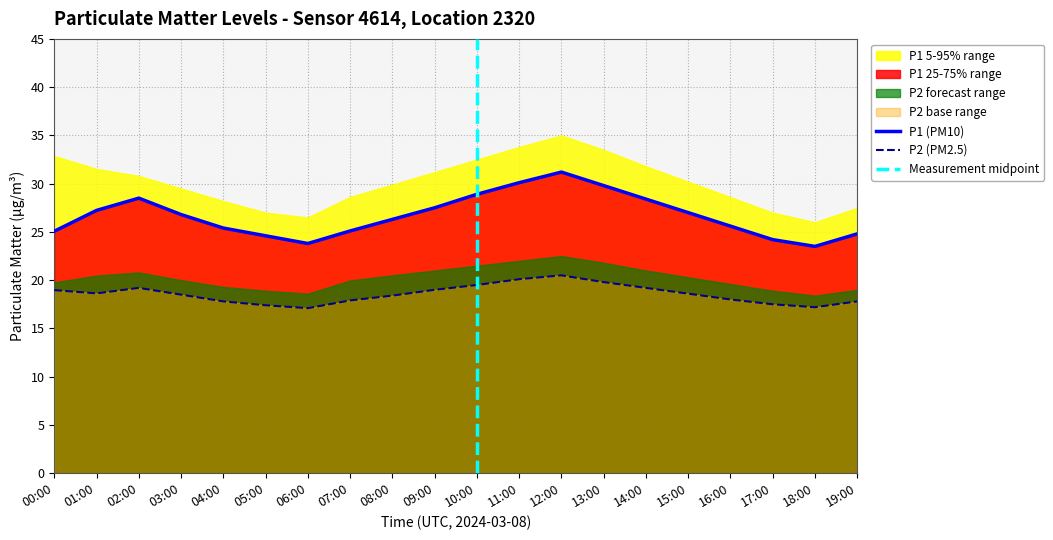

At which category does P2 reach its first local valley?

01:00